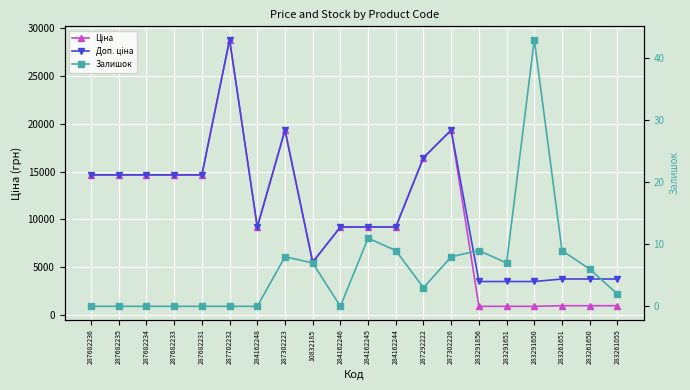

At how many categories does at least one series exceed 11365?

9